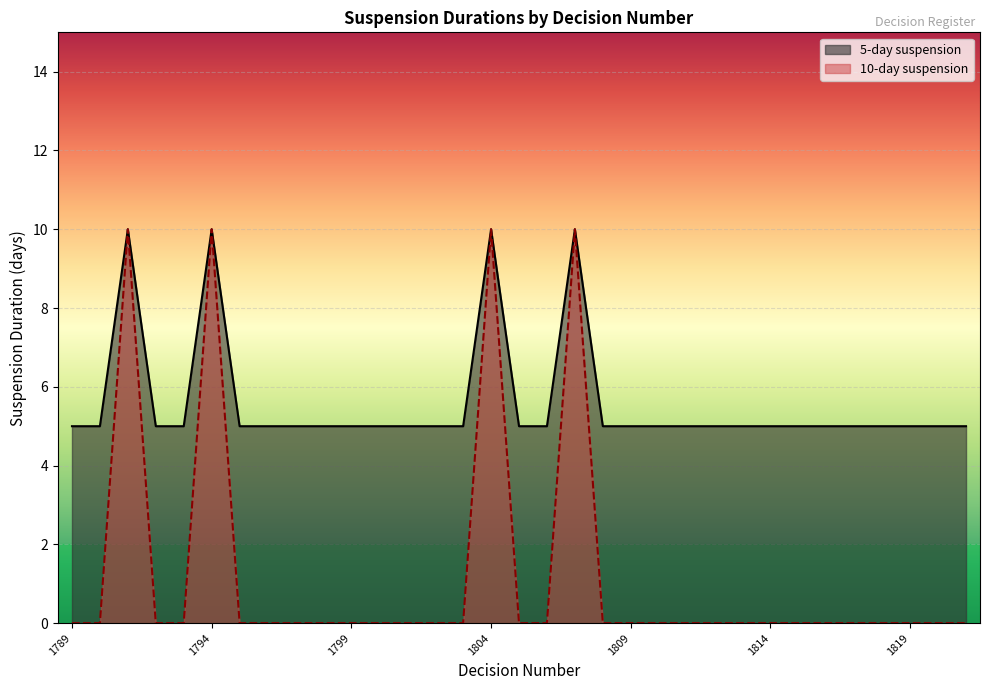

The value of 5-day suspension at 1819 is 9. True or false?

False